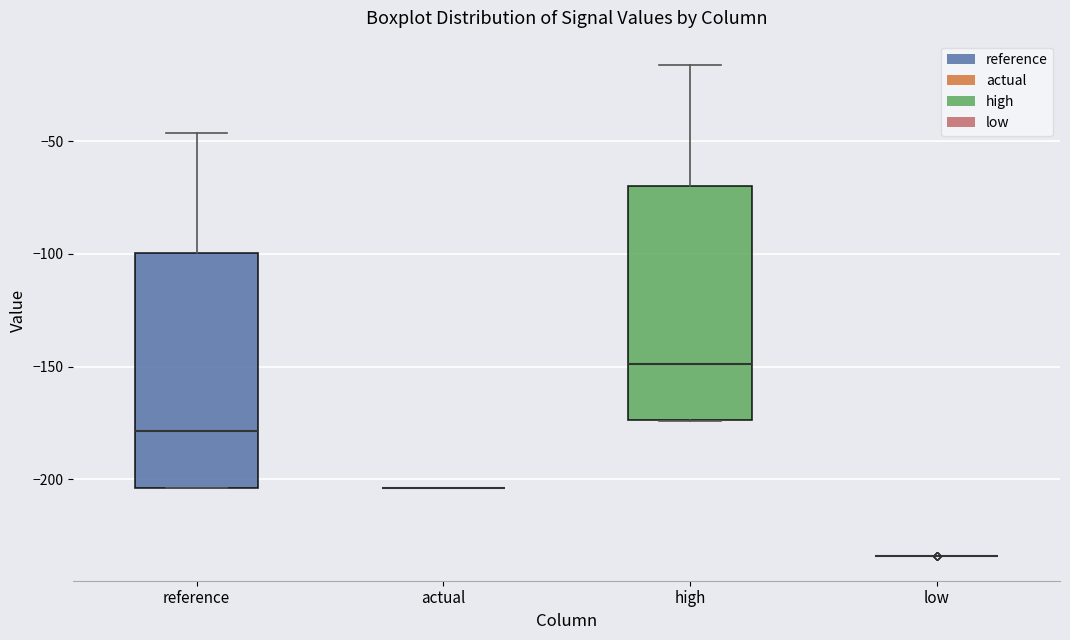

Reading left to right, read every box against the y-axis: the position of its median line, the range the box covers, and the ends of its whiskers. The values are not printed on the chart, so give them approximately, as read against the axis.

reference: median -180, box -205 to -100, whiskers -205 to -45
actual: box collapsed to a line at -205, whiskers -205 to -205
high: median -150, box -175 to -70, whiskers -175 to -15
low: box collapsed to a line at -235, whiskers -235 to -235